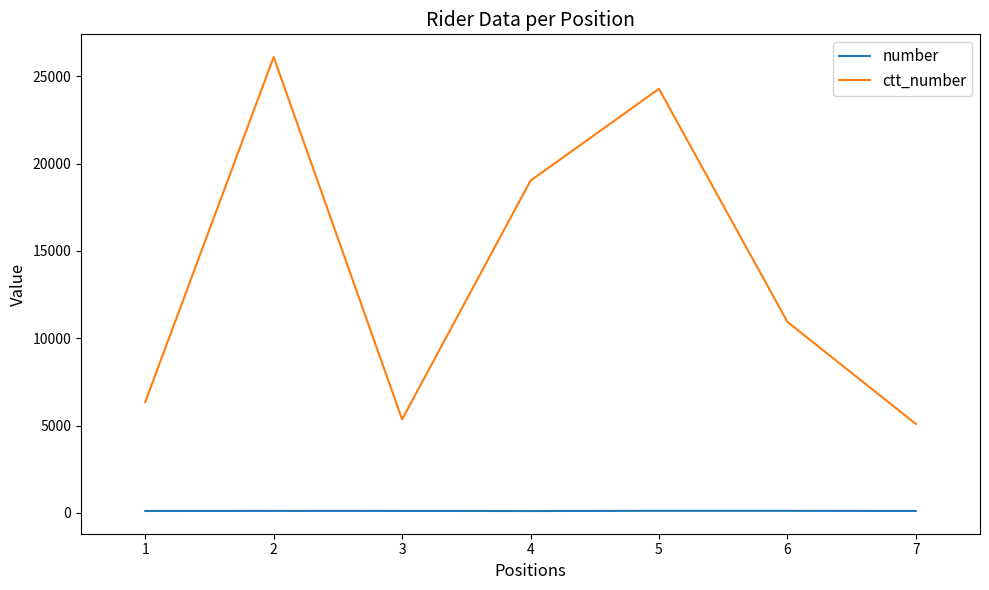

What is the approximate value of number at 1?

113